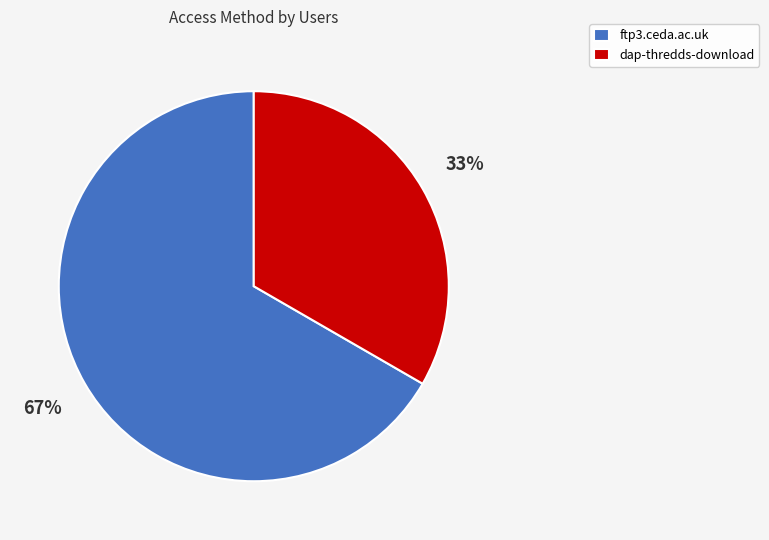

Is the sum of ftp3.ceda.ac.uk and dap-thredds-download greater than half?

Yes